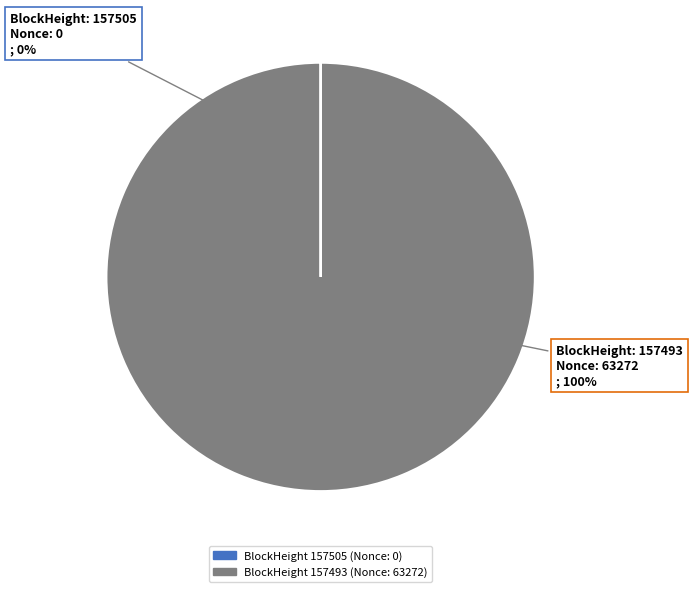

Count the number of slices in the pie.

2